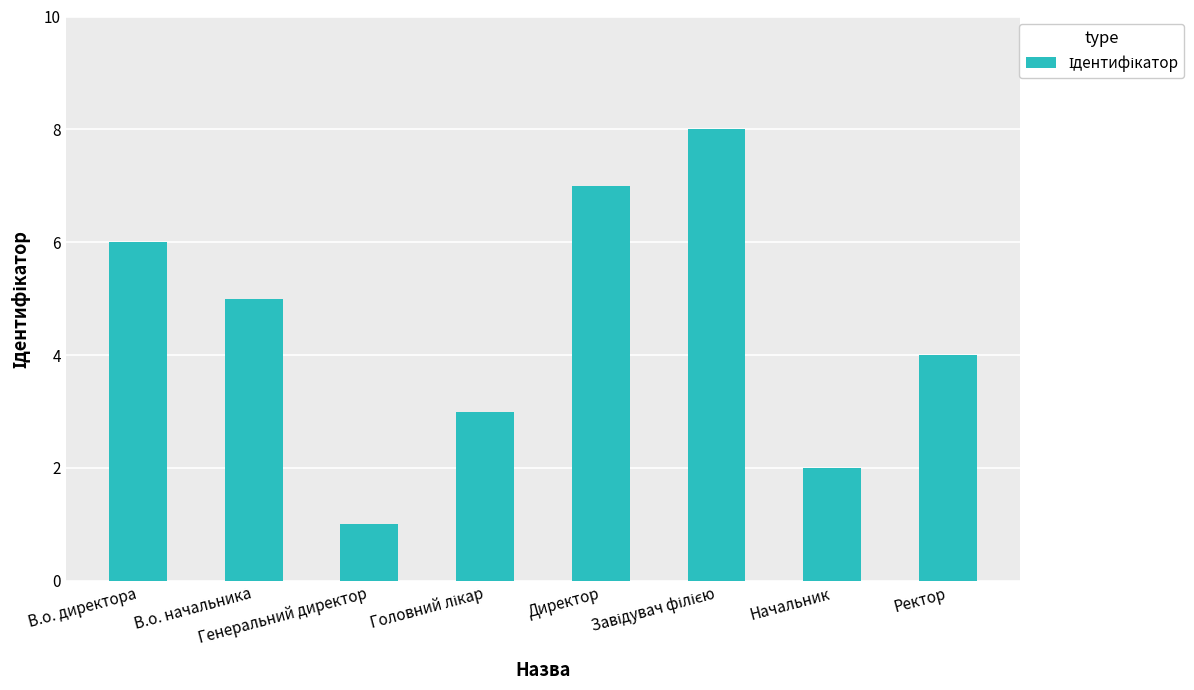

At which label does the data first exceed 5?

В.о. директора